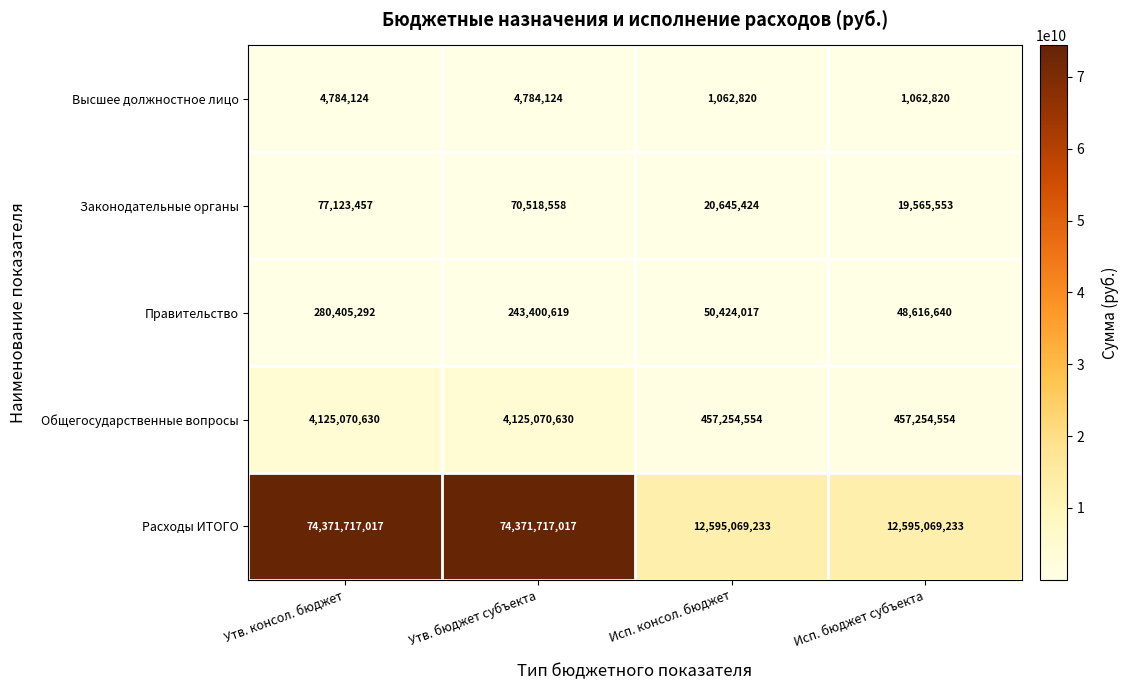

Rank the series at Исп. бюджет субъекта from lowest to highest value.

Высшее должностное лицо, Законодательные органы, Правительство, Общегоcударственные вопросы, Расходы ИТОГО